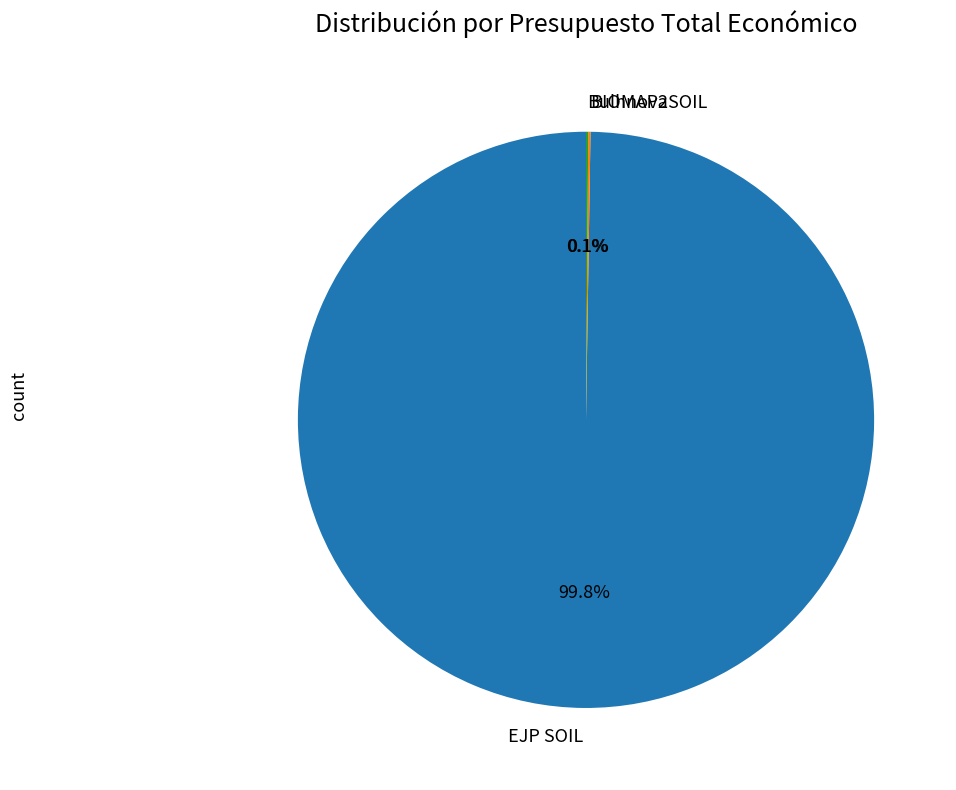

Which category has the biggest portion of the pie?

EJP SOIL